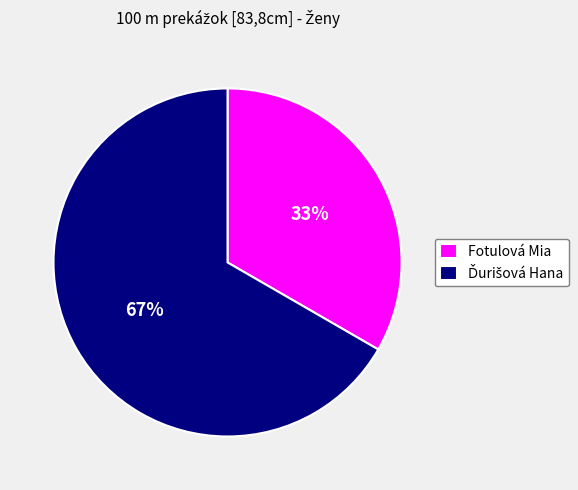

To the nearest percent, what percentage of the pie is Fotulová Mia?

33%